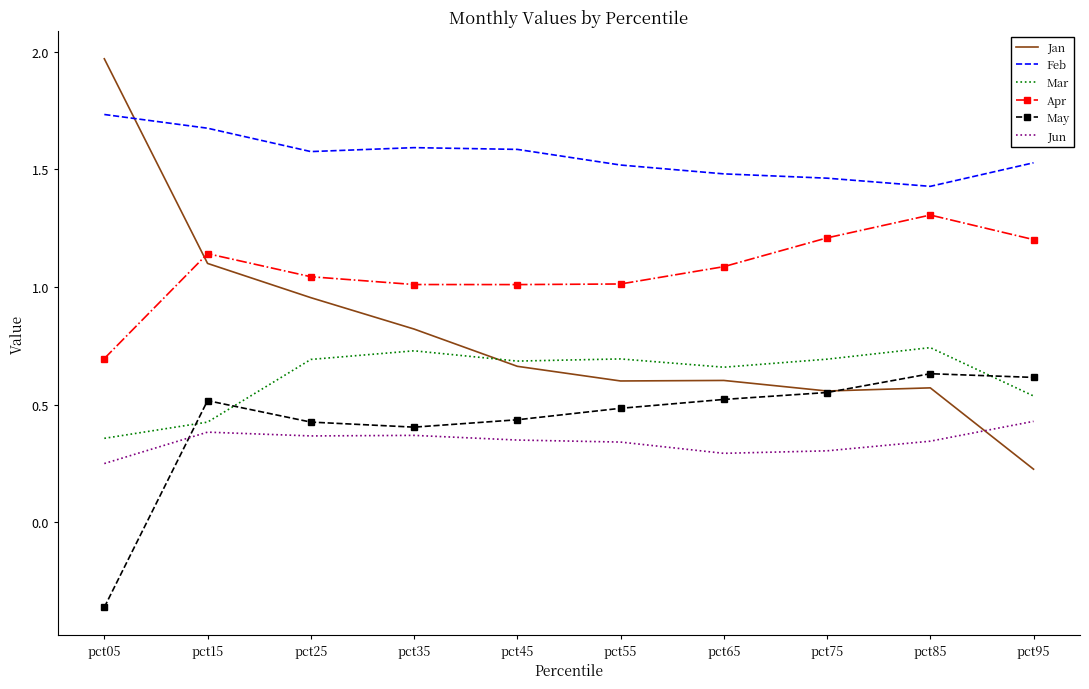

True or false: Apr and Feb cross at least once.

False